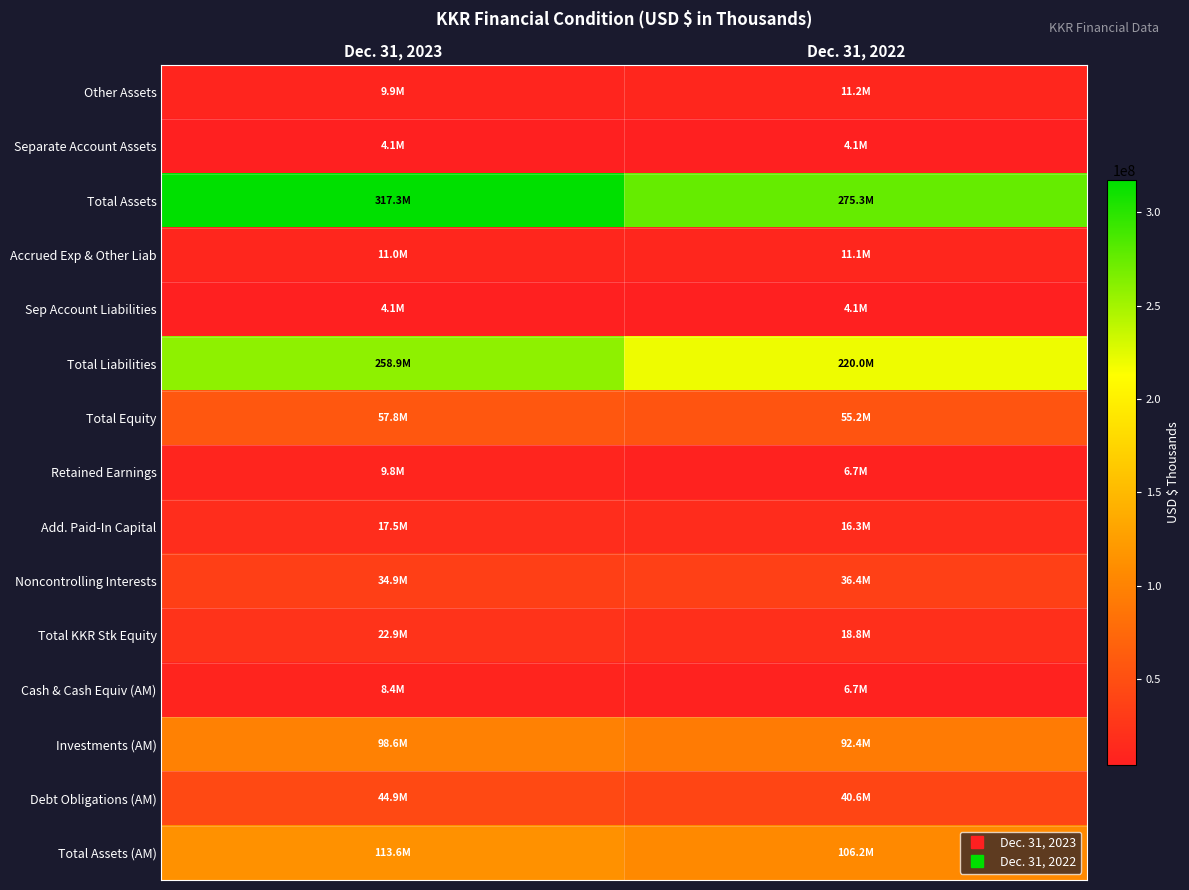

What is the greatest value displayed?

317294194